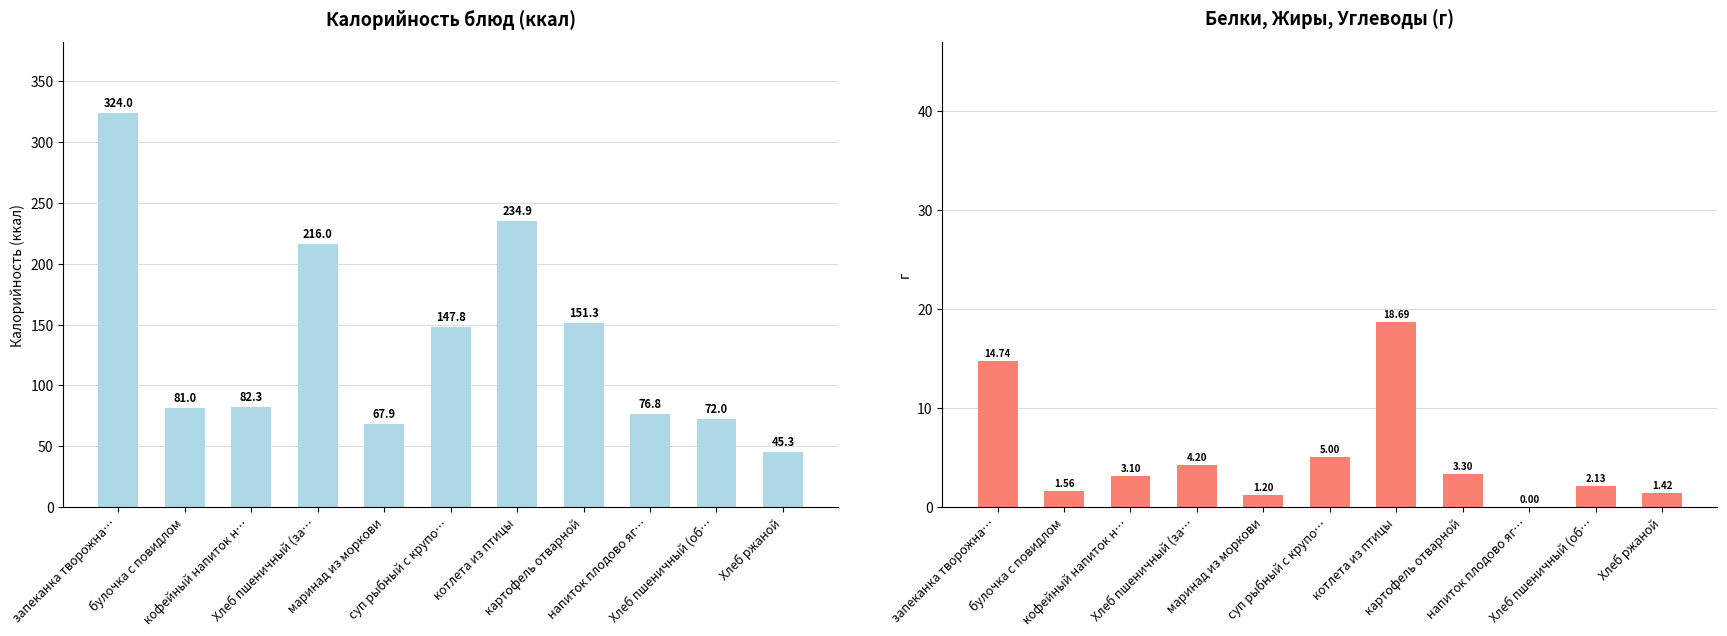

At how many categories does at least one series exceed 213?

3